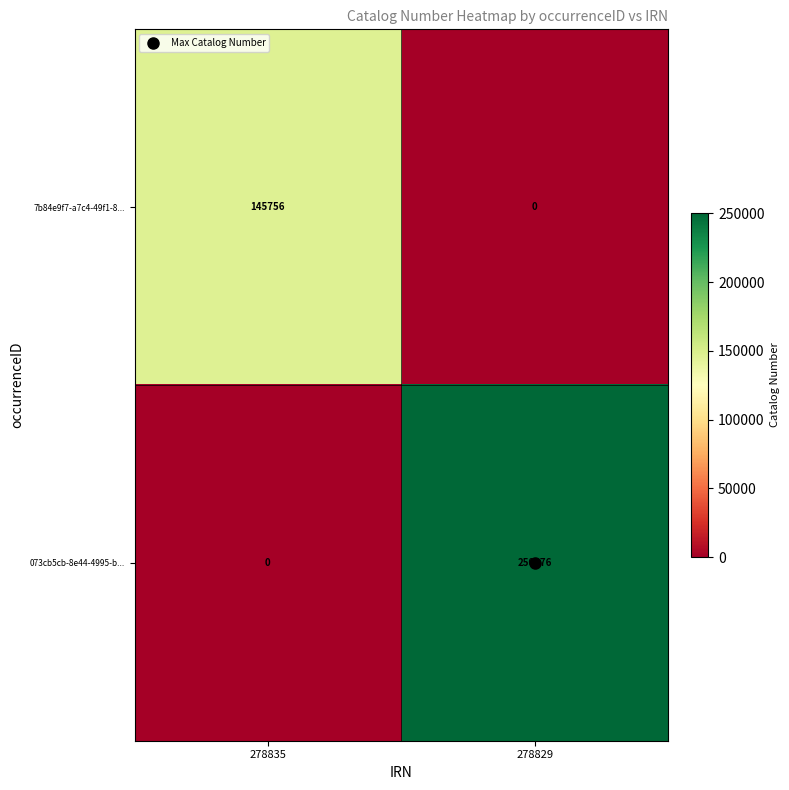

Where is 073cb5cb-8e44-4995-b... nearest to the value 125188?

278835